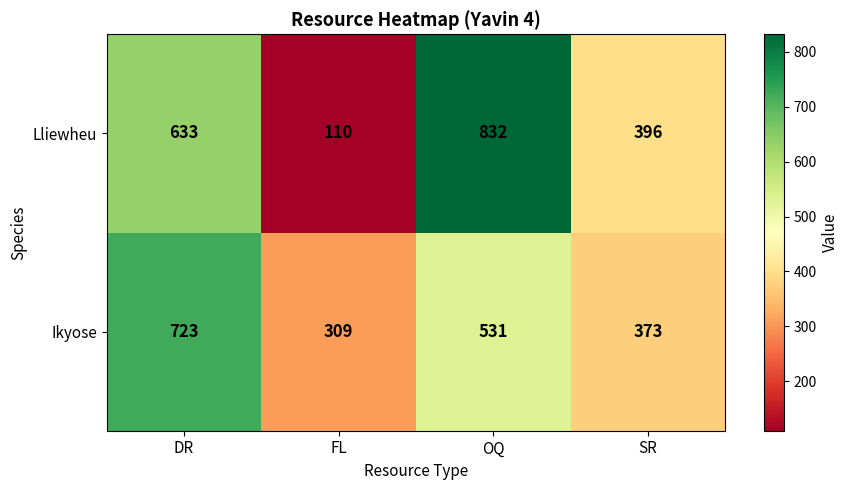

What is the sum of the Ikyose values at DR and OQ?

1254